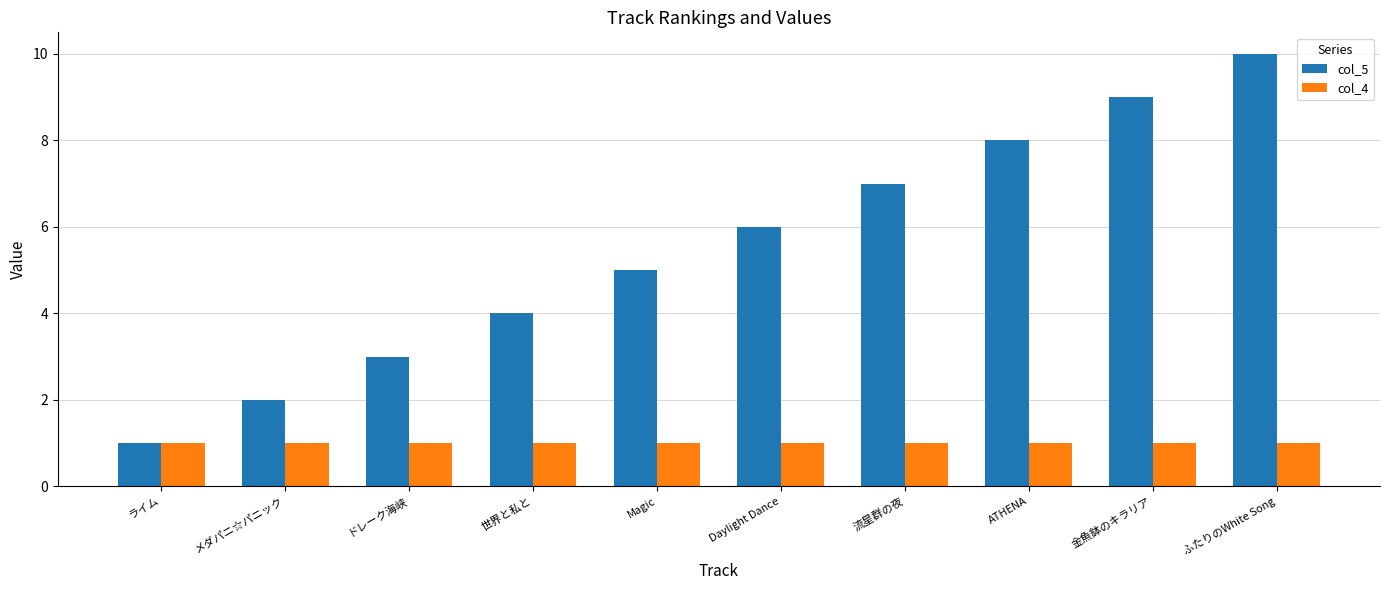

What is the sum of the col_4 values at ライム and 世界と私と?

2